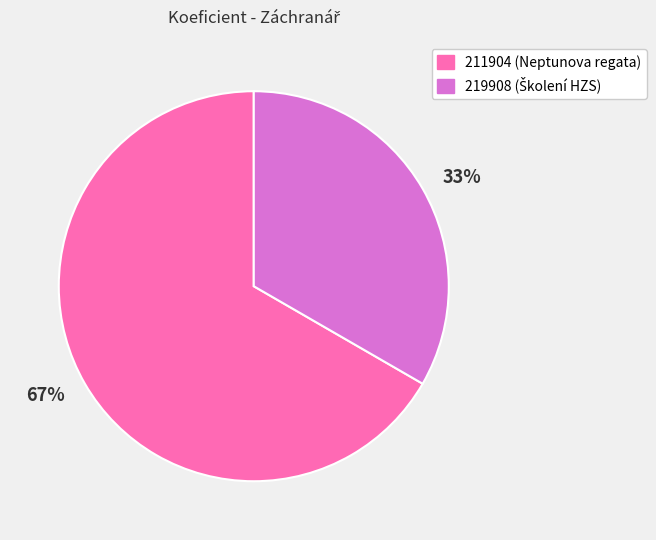

To the nearest percent, what portion does 211904 represent?

67%